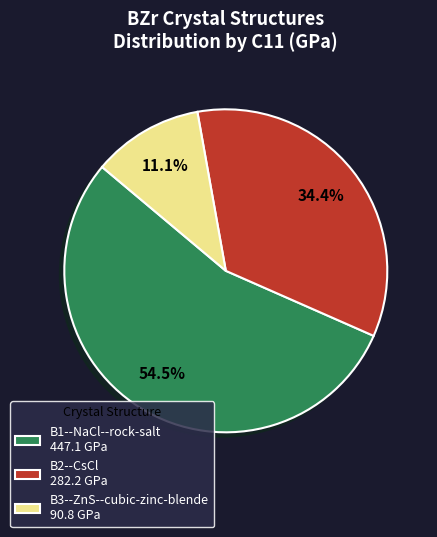

What is the ratio of the value at B2--CsCl 282.2 GPa to the value at B1--NaCl--rock-salt 447.1 GPa?

0.6